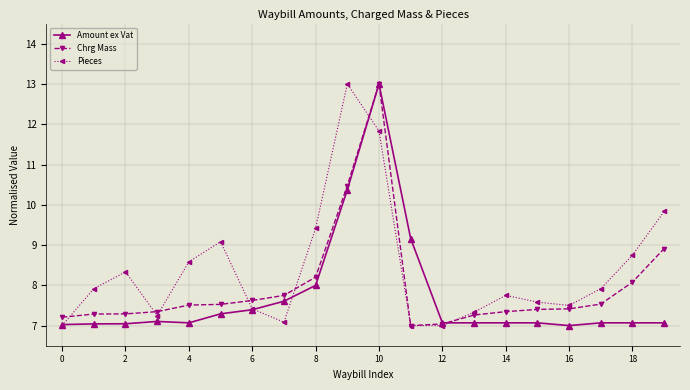

What is the difference between the maximum and minimum values in the Chrg Mass series?

6.0